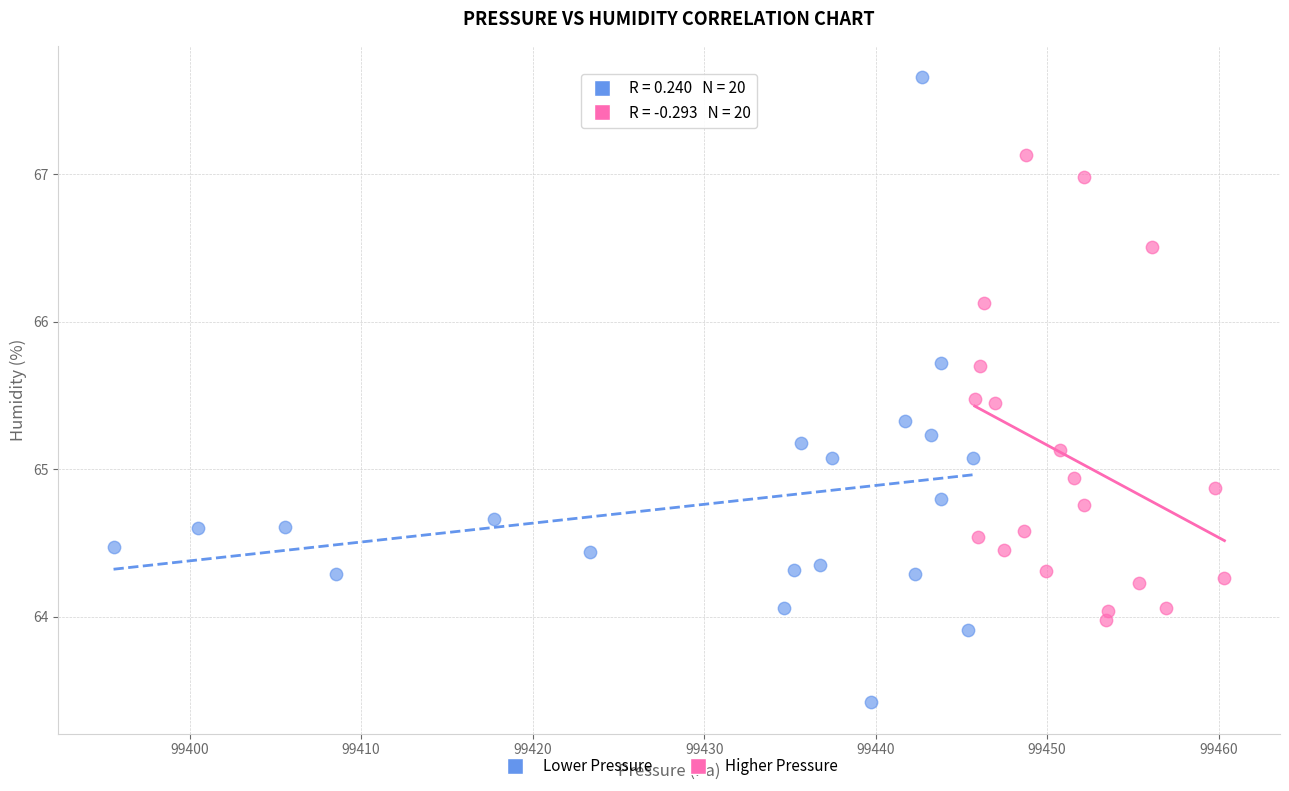

Which series contains the lowest Y value?

Lower Pressure